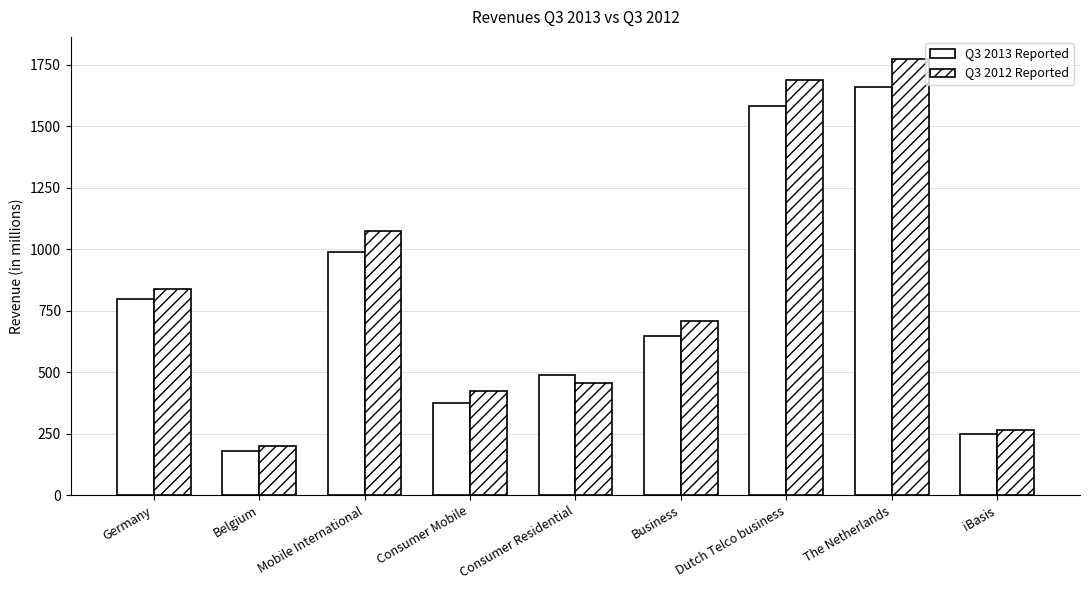

At how many categories does at least one series exceed 1024?

3